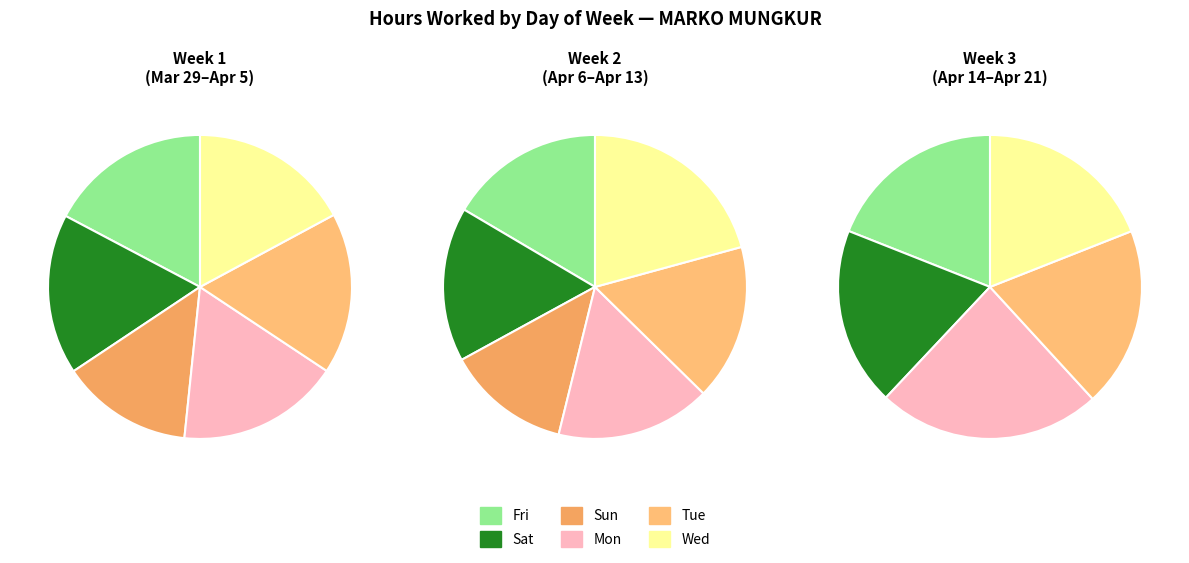

What portion of the pie excludes 0?

66.5%